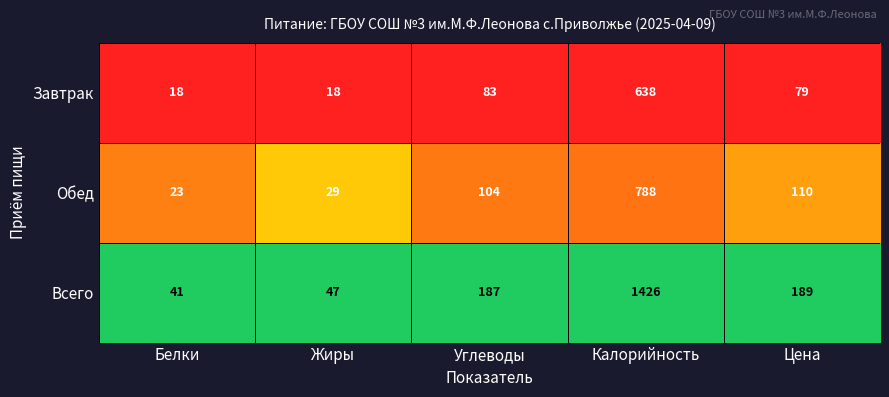

What is the sum of all Завтрак values?

836